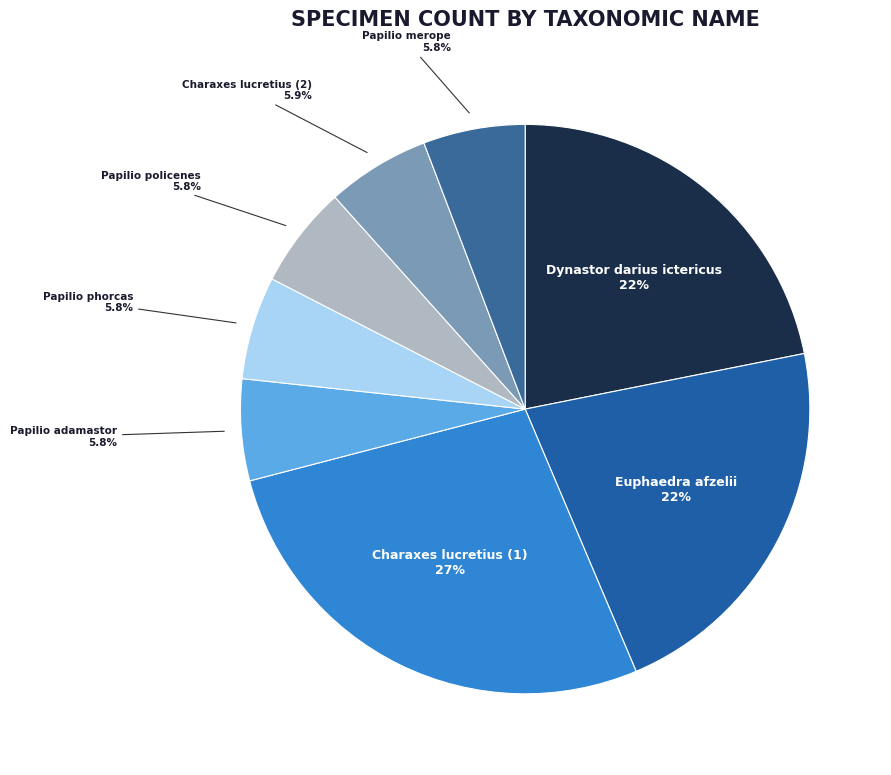

What is the ratio of the value at Euphaedra afzelii to the value at Charaxes lucretius (1)?

0.8